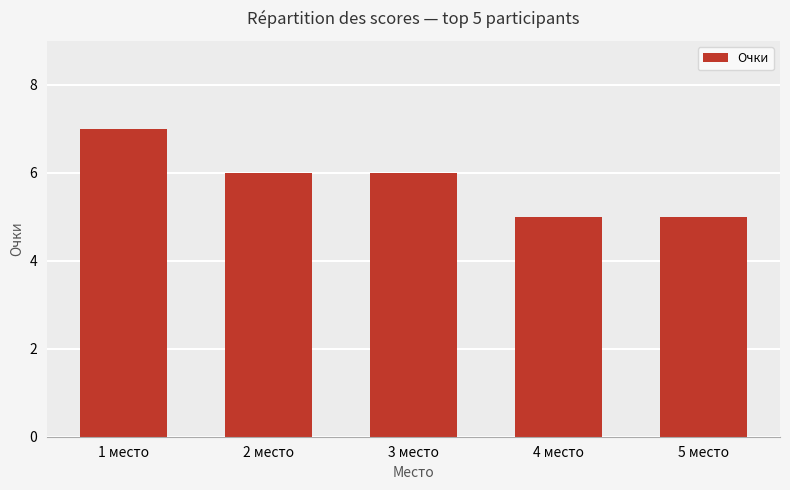

What is the sum of all values?

29